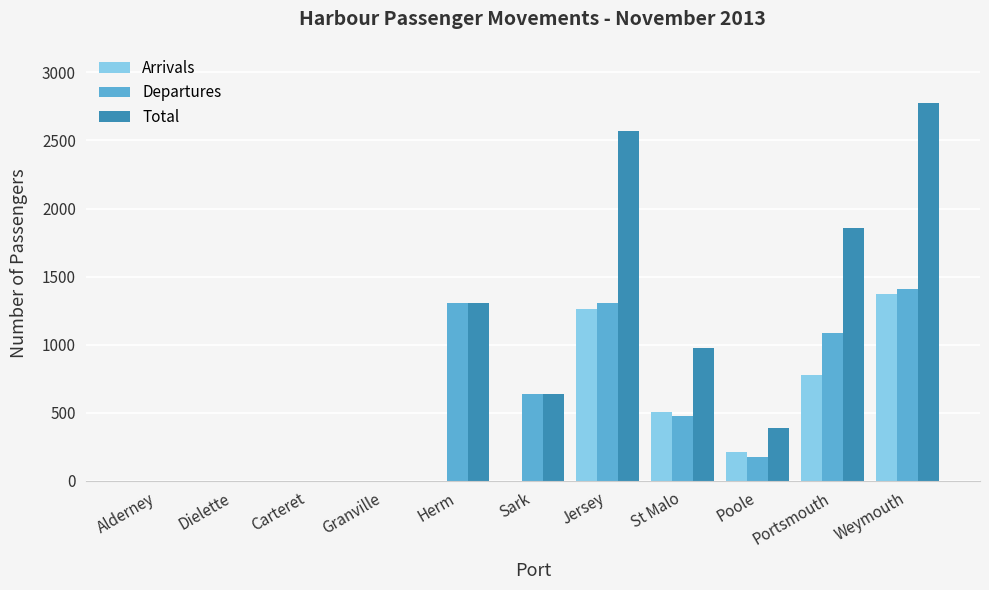

Which series changed the most between Jersey and Weymouth?

Total